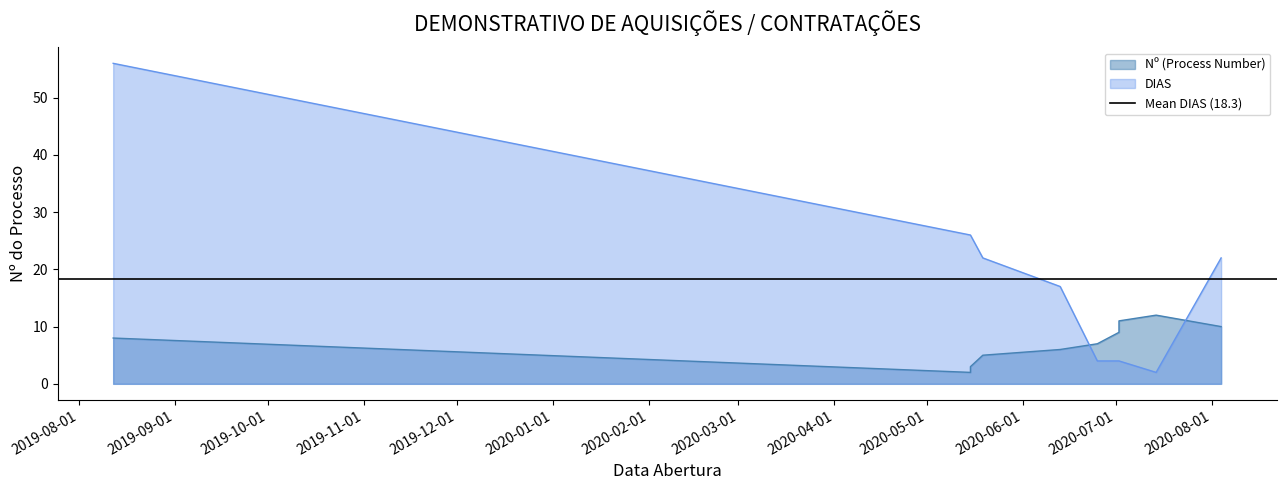

Reading left to right, list all the values displayed in this chart.

Nº (Process Number): 00435/2020=2	00436/2020=3	00446/2020=5	00527/2020=6	00537/2020=7	00769/2019=8	00552/2020=9	00011/2020=10	00553/2020=11	00602/2020=12
DIAS: 00435/2020=26	00436/2020=26	00446/2020=22	00527/2020=17	00537/2020=4	00769/2019=56	00552/2020=4	00011/2020=22	00553/2020=4	00602/2020=2